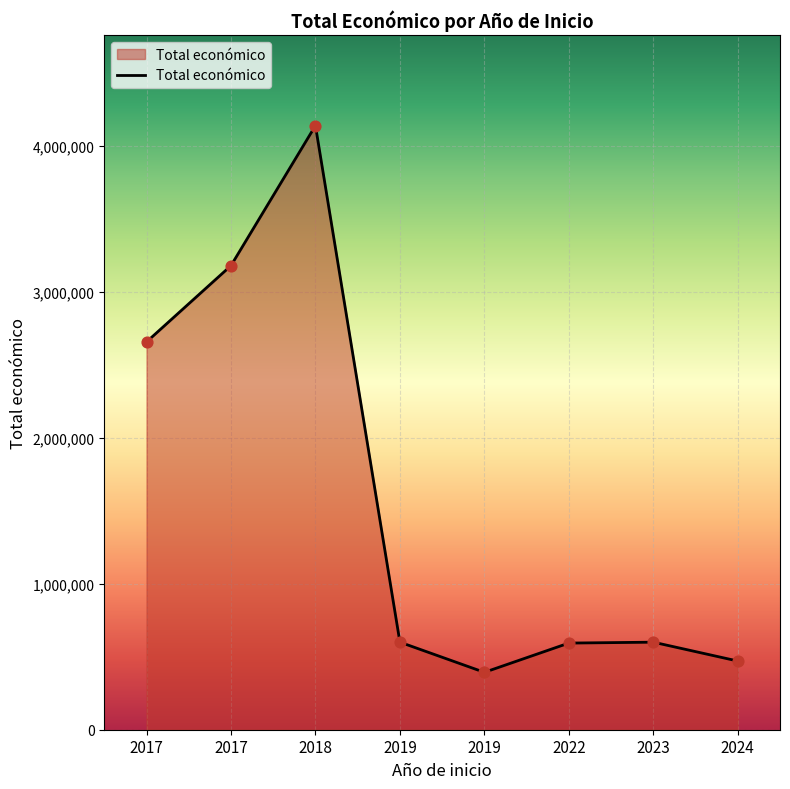

Approximately how many times larger is the value at 2019 compared to 2019?

0.7